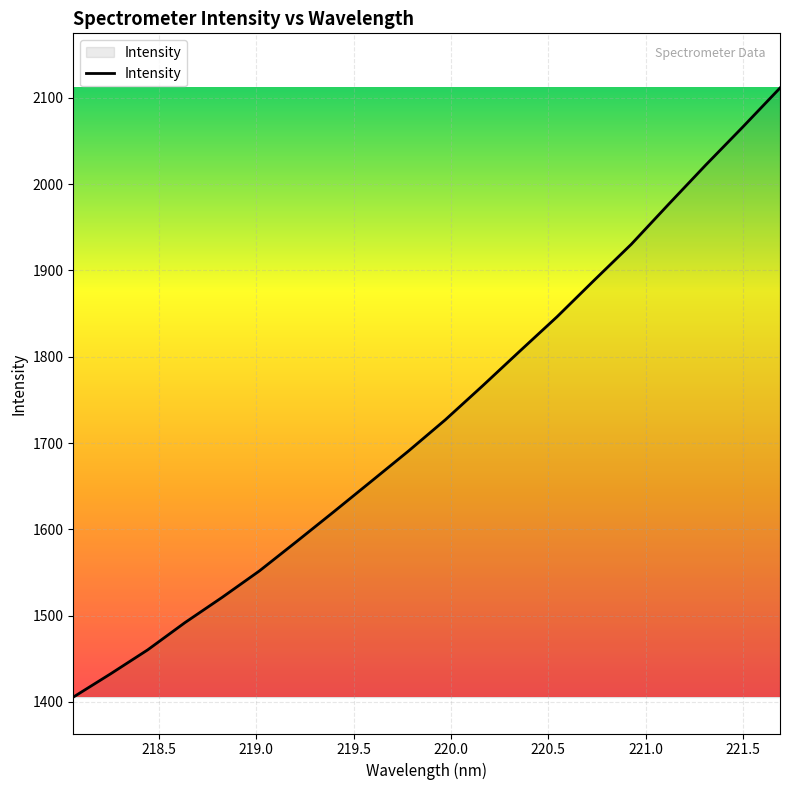

What is the maximum value shown in the chart?

2111.5